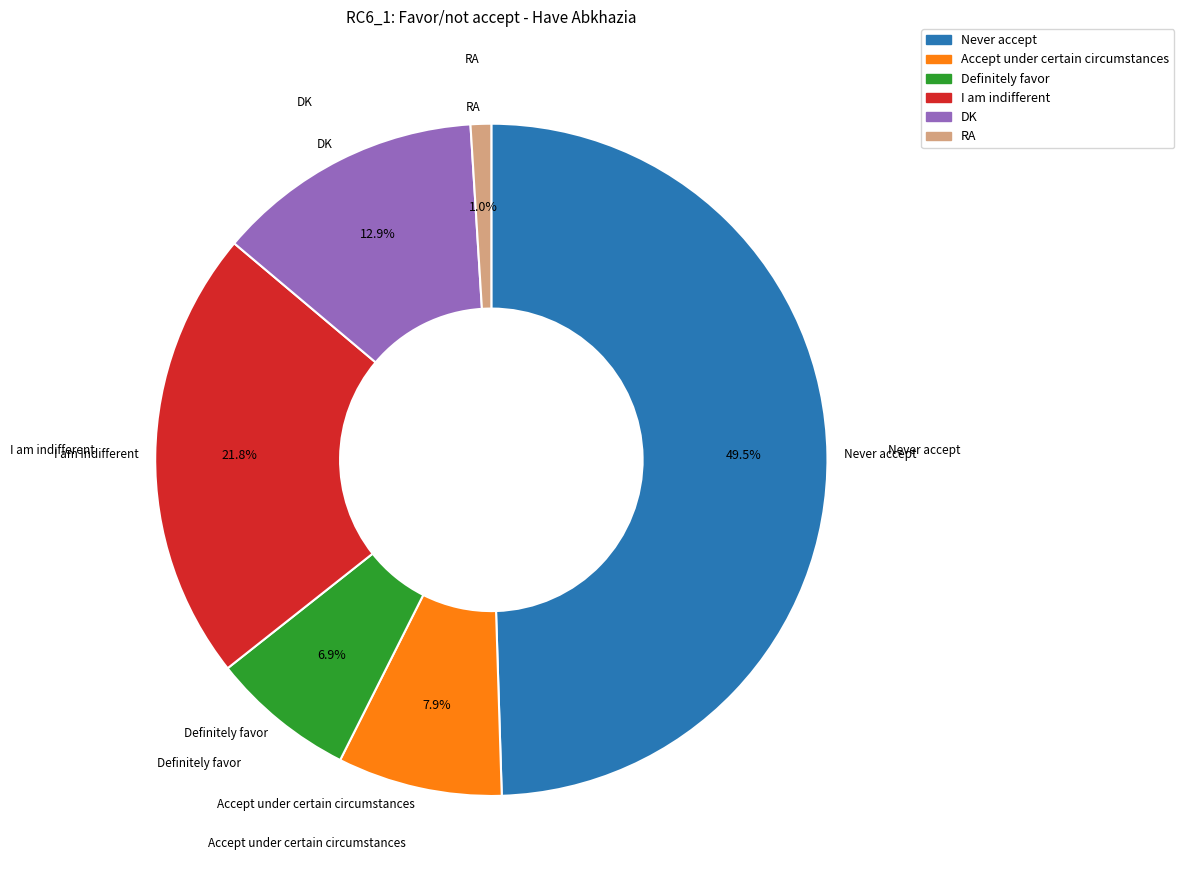

Rank the categories by value from lowest to highest.

RA, Definitely favor, Accept under certain circumstances, DK, I am indifferent, Never accept